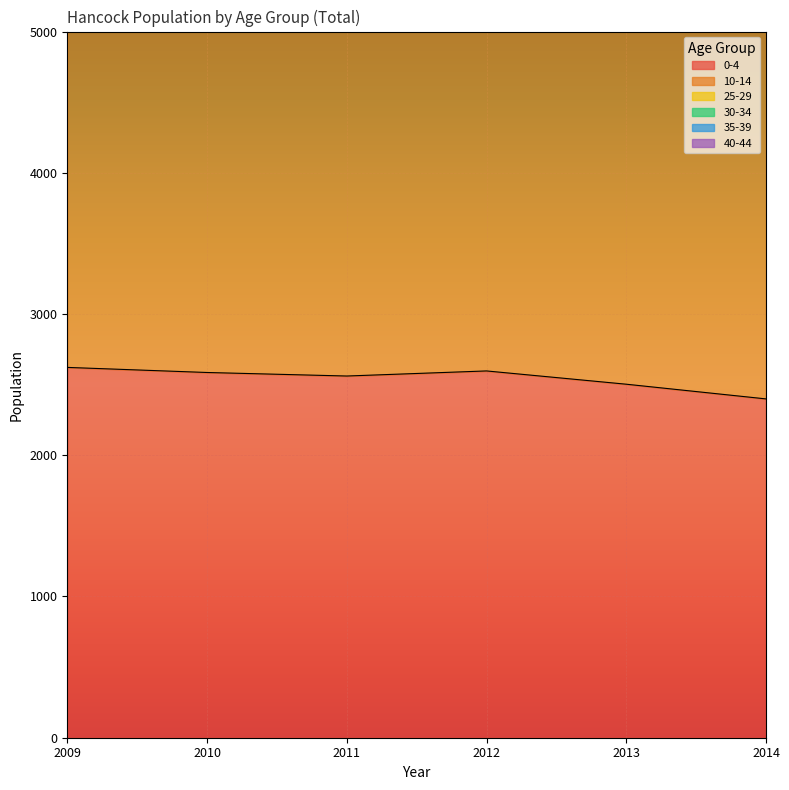

What is the minimum value shown in the chart?

2399